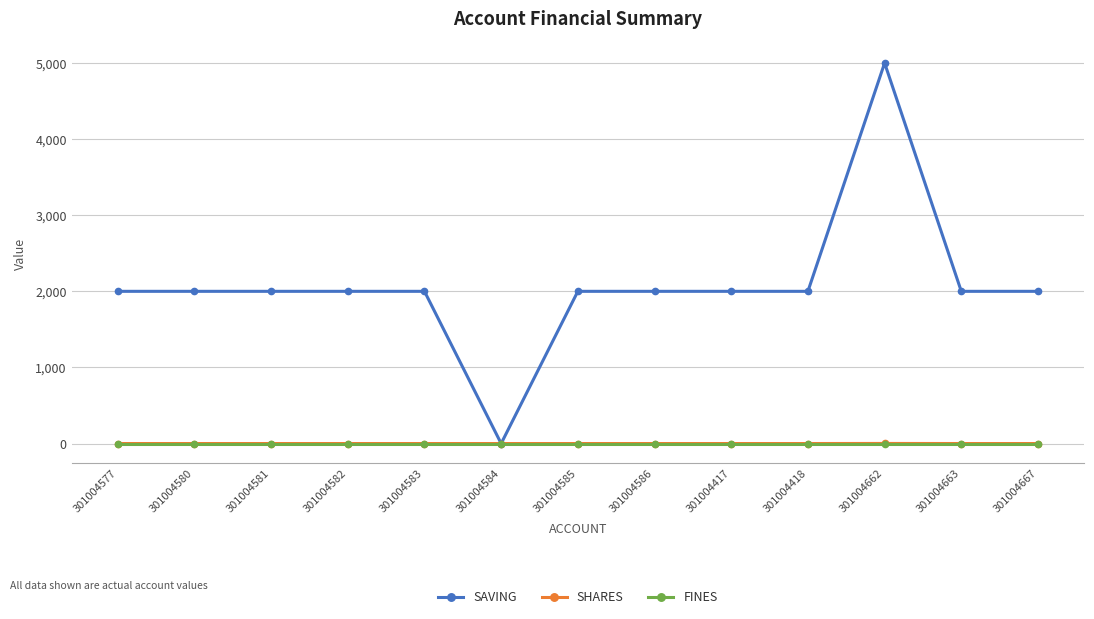

At which category is the sum across all series the highest?

301004662